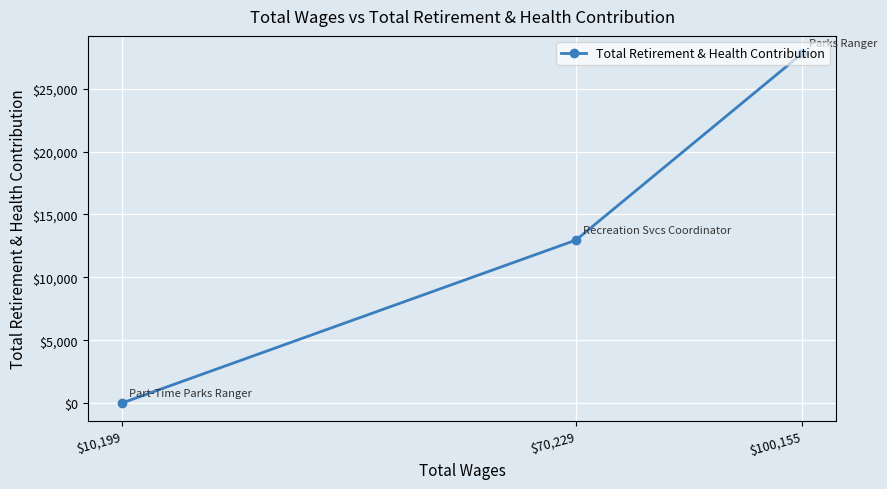

What is the sum of the values at $100,155 and $70,229?

40773